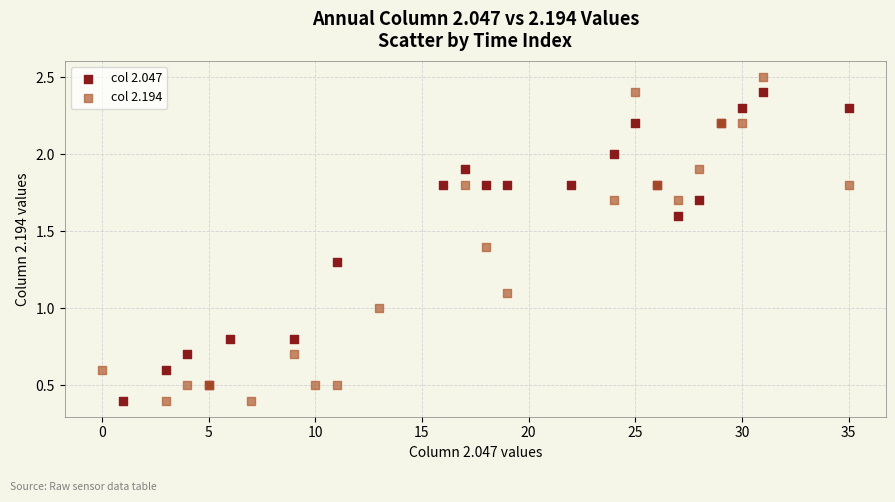

Which series has the largest Y range (max minus min)?

col 2.194